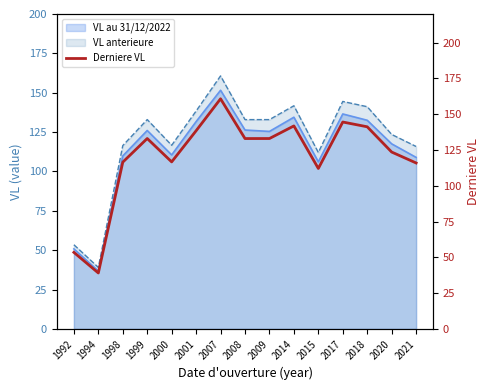

At which category does the chart reach its minimum across all series?

1994